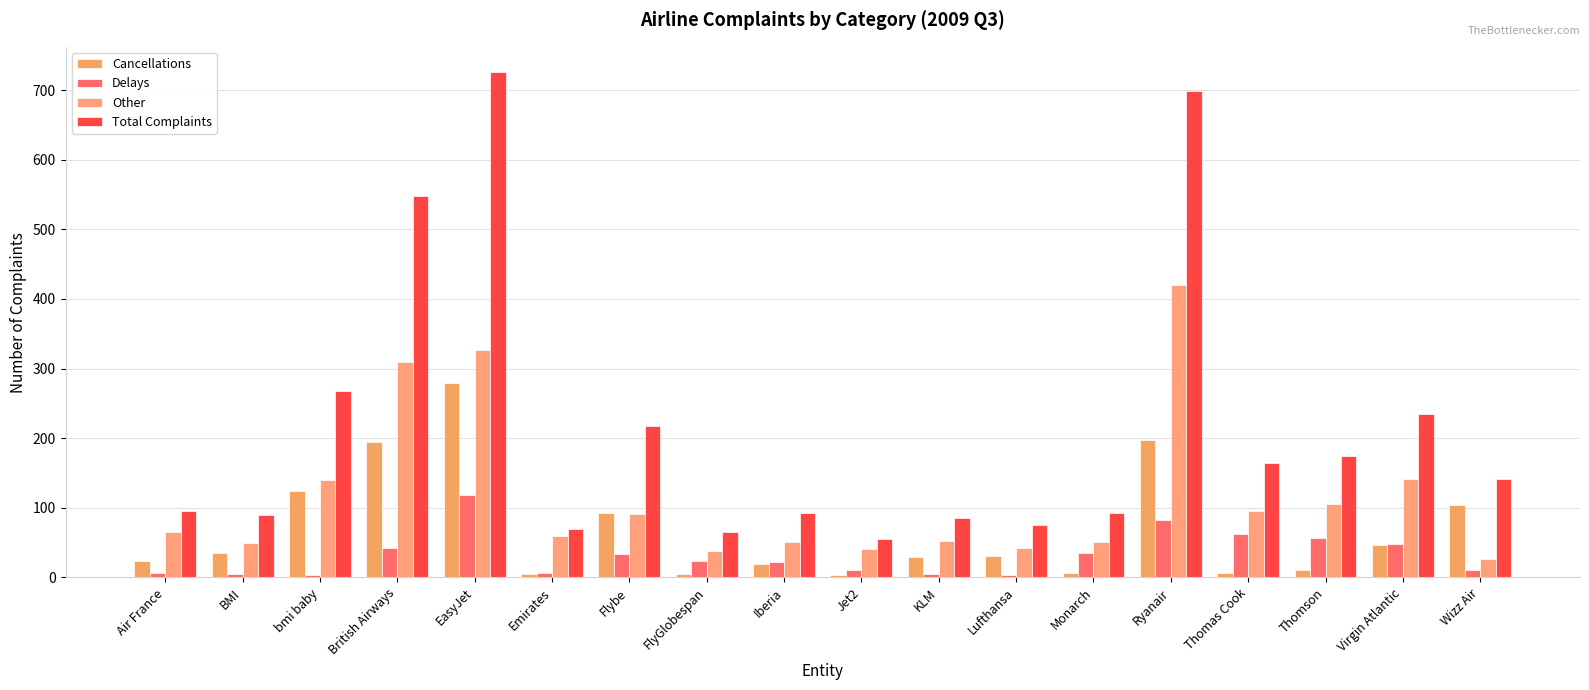

What is the sum of the Total Complaints values at Virgin Atlantic and Ryanair?

934